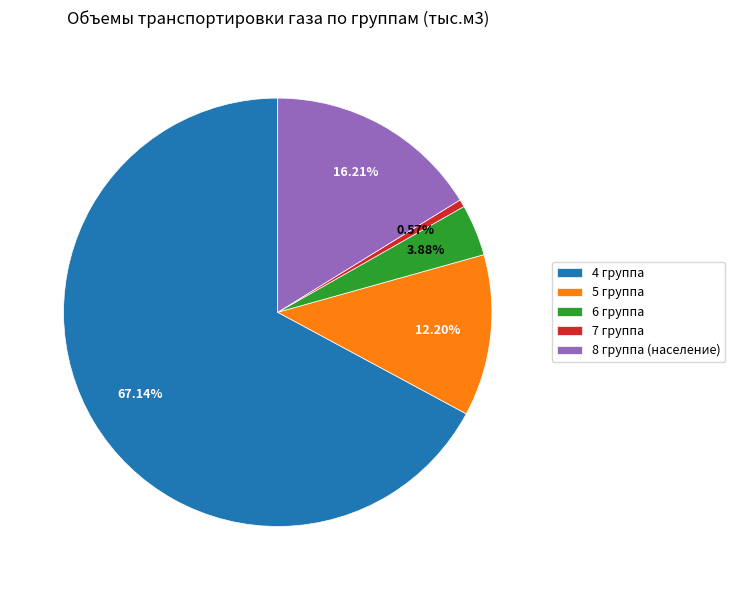

To the nearest percent, what is the difference between the 8 группа (население) and 4 группа slice percentages?

51%